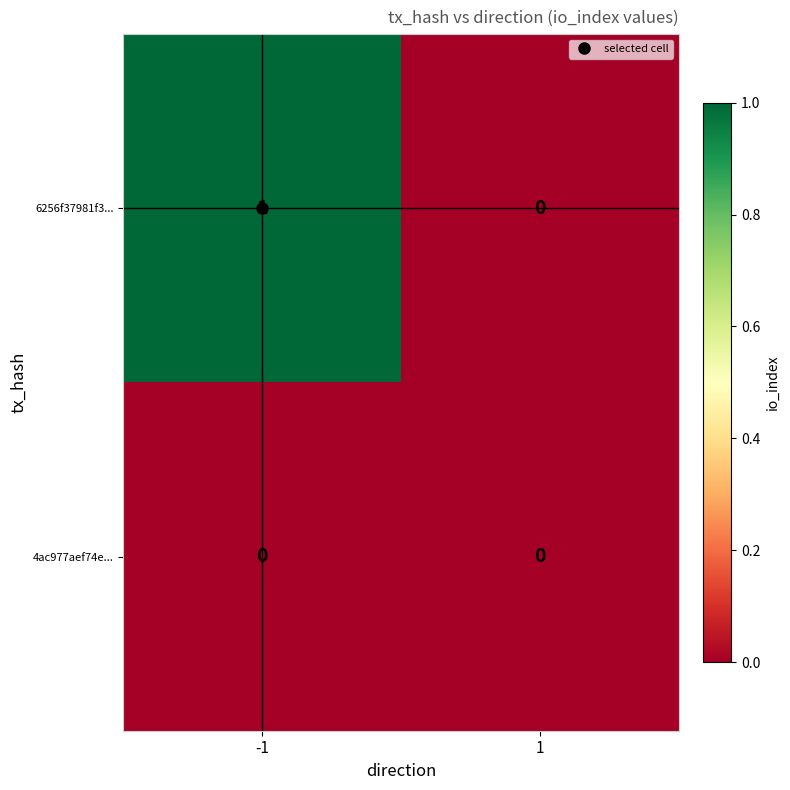

Which series changed the most between -1 and 1?

6256f37981f3...